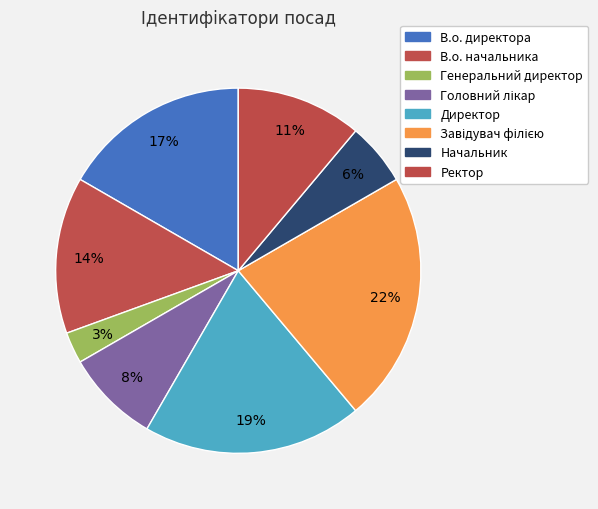

What percentage do Начальник and В.о. начальника together represent?

19.4%